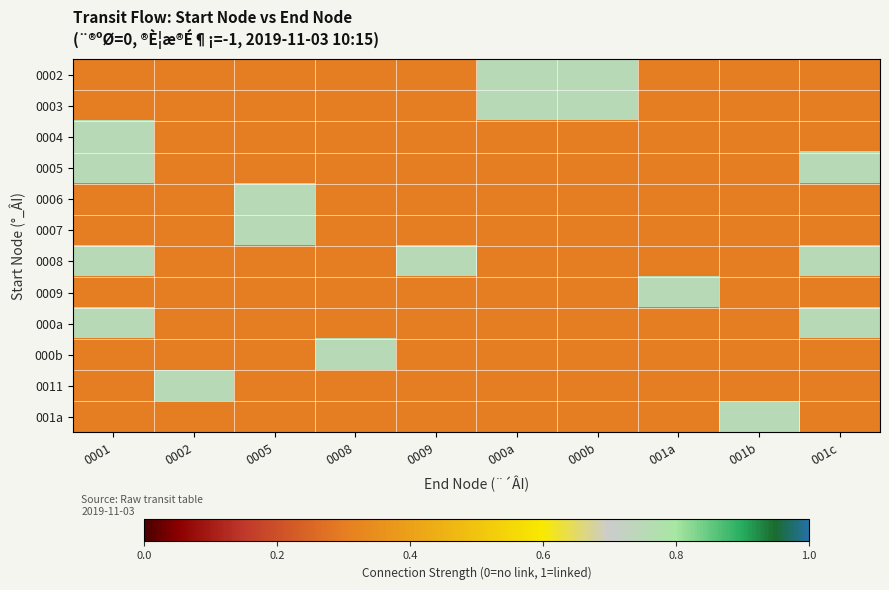

How many categories are shown in the chart?

10